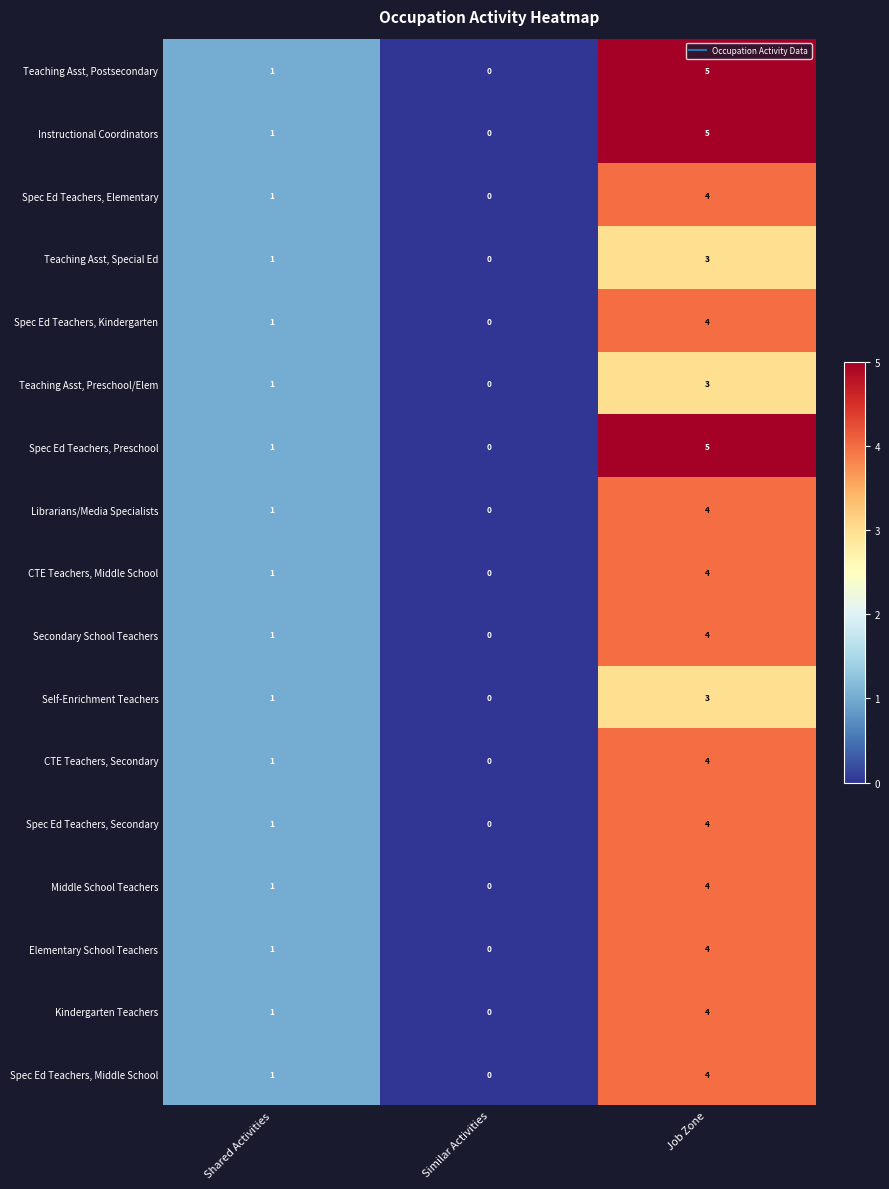

At which label is Elementary School Teachers closest to 2?

Shared Activities